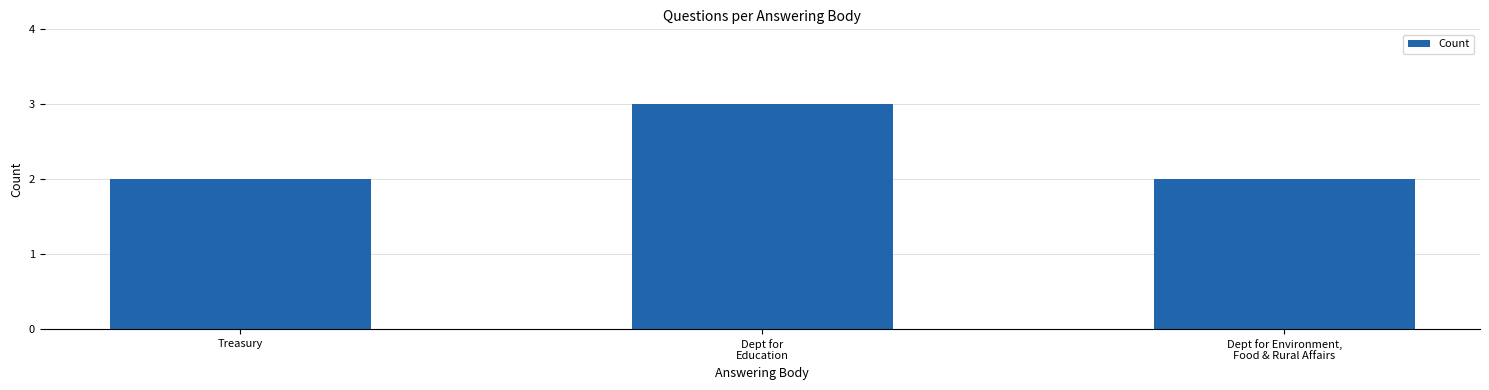

Count the values in the range 2 to 3.

3